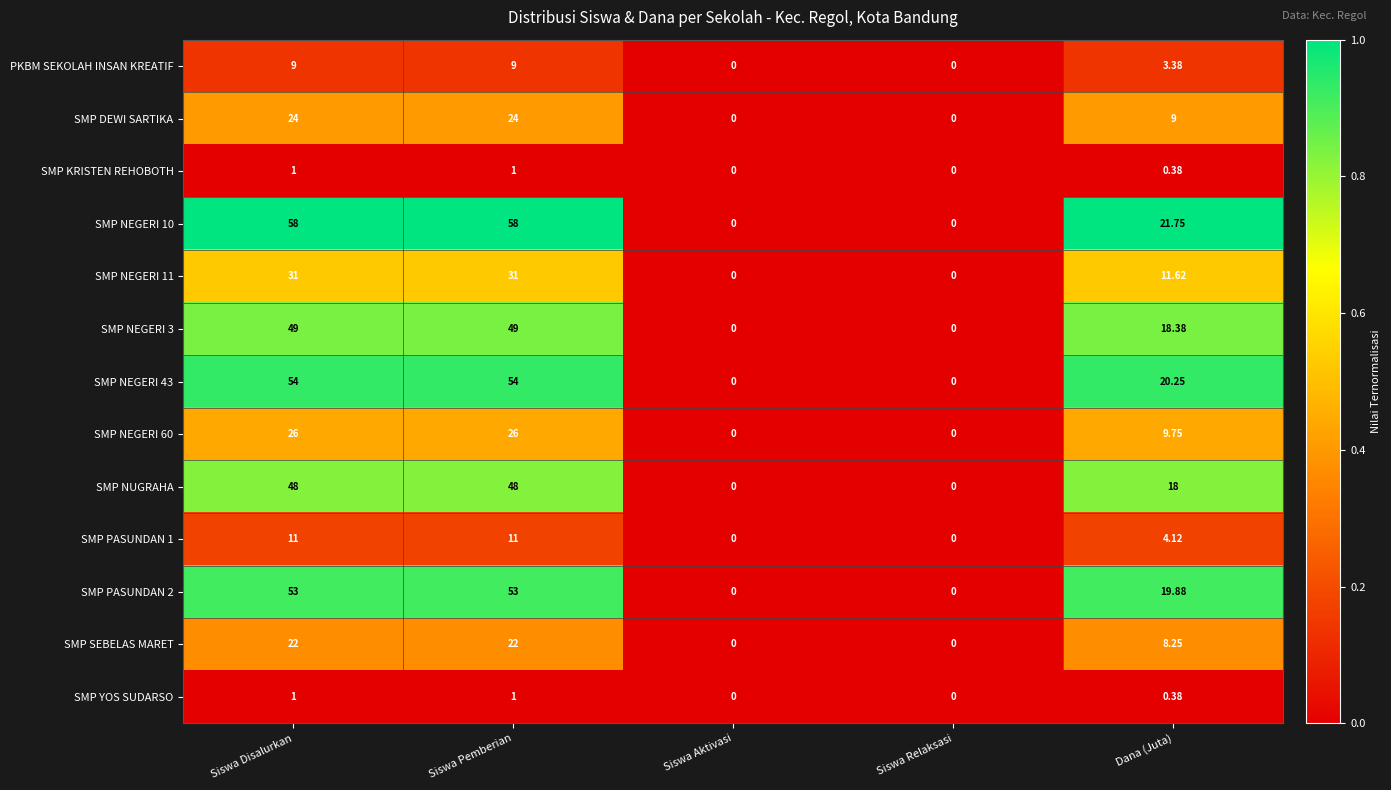

Where does the SMP DEWI SARTIKA series first go above 9?

Siswa Disalurkan